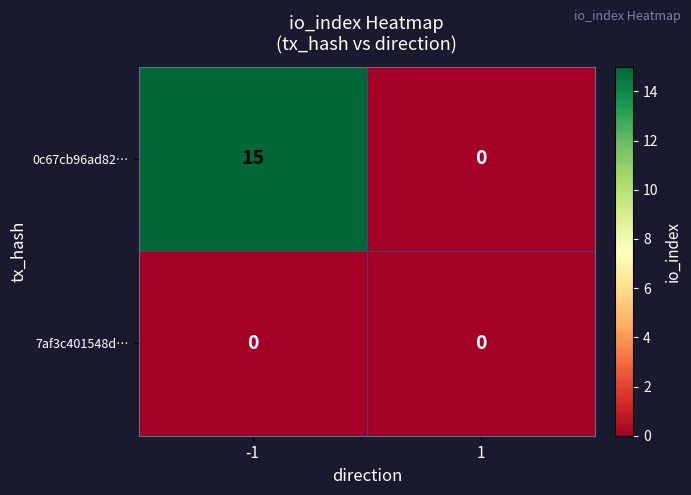

At -1, list the series in order from largest to smallest.

0c67cb96ad82…, 7af3c401548d…